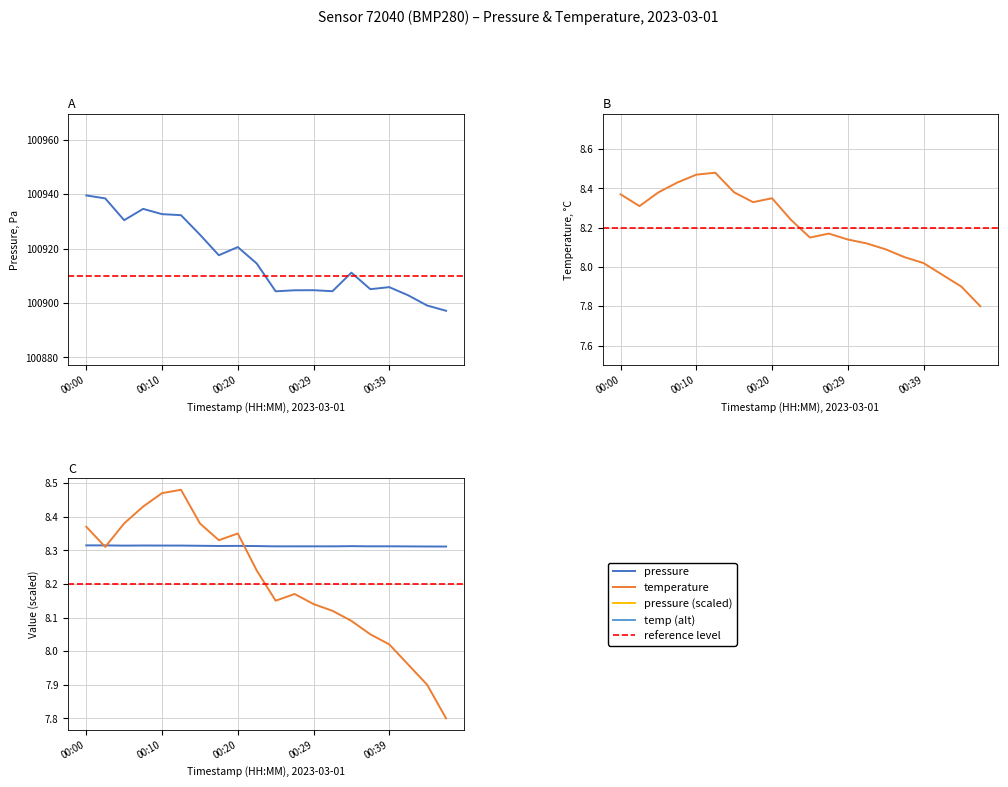

Reading left to right, what are all the values shown in this chart?

pressure: 00:00=100939.5	00:03=100938.4	00:05=100930.4	00:08=100934.6	00:10=100932.7	00:13=100932.3	00:15=100925.1	00:17=100917.6	00:20=100920.6	00:22=100914.5	00:25=100904.3	00:27=100904.7	00:29=100904.7	00:32=100904.3	00:34=100911.2	00:37=100905.1	00:39=100905.8	00:42=100902.8	00:44=100899.1	00:47=100897.2
temperature: 00:00=8.4	00:03=8.3	00:05=8.4	00:08=8.4	00:10=8.5	00:13=8.5	00:15=8.4	00:17=8.3	00:20=8.3	00:22=8.2	00:25=8.2	00:27=8.2	00:29=8.1	00:32=8.1	00:34=8.1	00:37=8.1	00:39=8.0	00:42=8.0	00:44=7.9	00:47=7.8